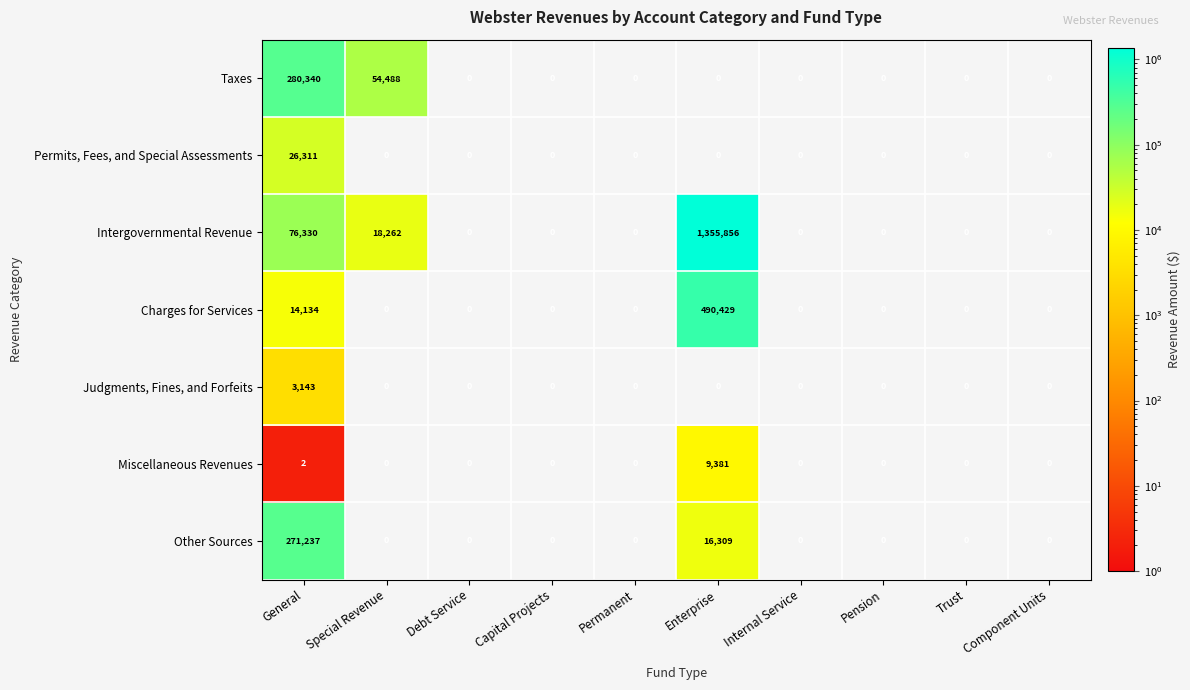

What is the total value across all series at Special Revenue?

72750